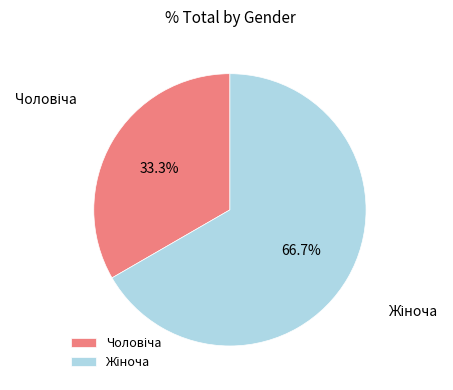

Is there any slice that represents more than half of the pie?

Yes